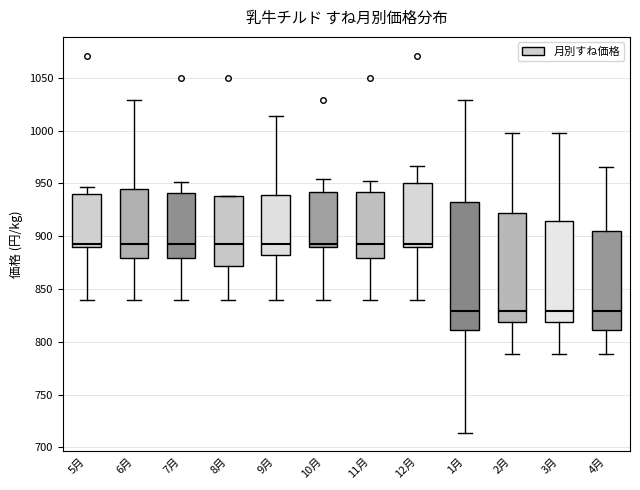

Reading left to right, transcribe this box plot: for each box, give where its median line is, the range the box spans, and where its two whiskers end, as read against the y-axis. The values are not printed on the chart, so give them approximately, as read against the axis.

5月: median 895, box 890 to 940, whiskers 840 to 945
6月: median 895, box 880 to 945, whiskers 840 to 1030
7月: median 895, box 880 to 940, whiskers 840 to 950
8月: median 895, box 870 to 940, whiskers 840 to 940
9月: median 895, box 880 to 940, whiskers 840 to 1015
10月: median 895, box 890 to 940, whiskers 840 to 955
11月: median 895, box 880 to 940, whiskers 840 to 950
12月: median 895, box 890 to 950, whiskers 840 to 965
1月: median 830, box 810 to 935, whiskers 715 to 1030
2月: median 830, box 820 to 920, whiskers 790 to 1000
3月: median 830, box 820 to 915, whiskers 790 to 1000
4月: median 830, box 810 to 905, whiskers 790 to 965